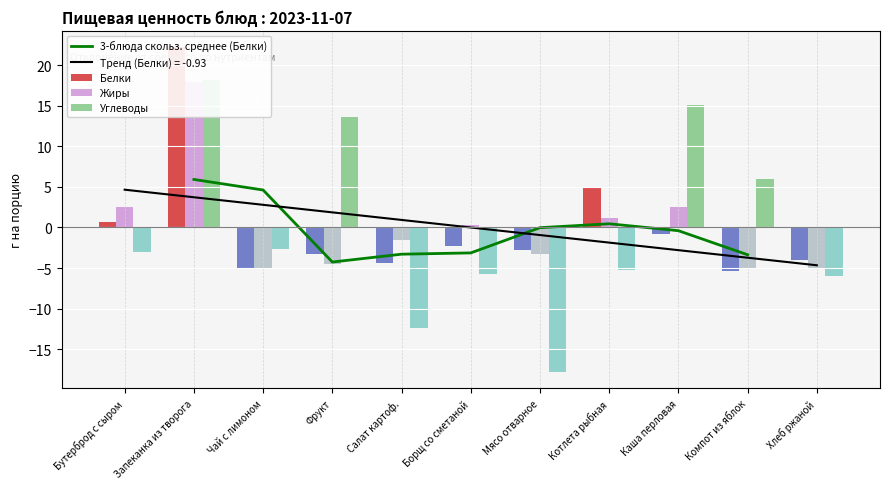

What is the highest value of the 3-блюда скольз. среднее (Белки) series?

5.9